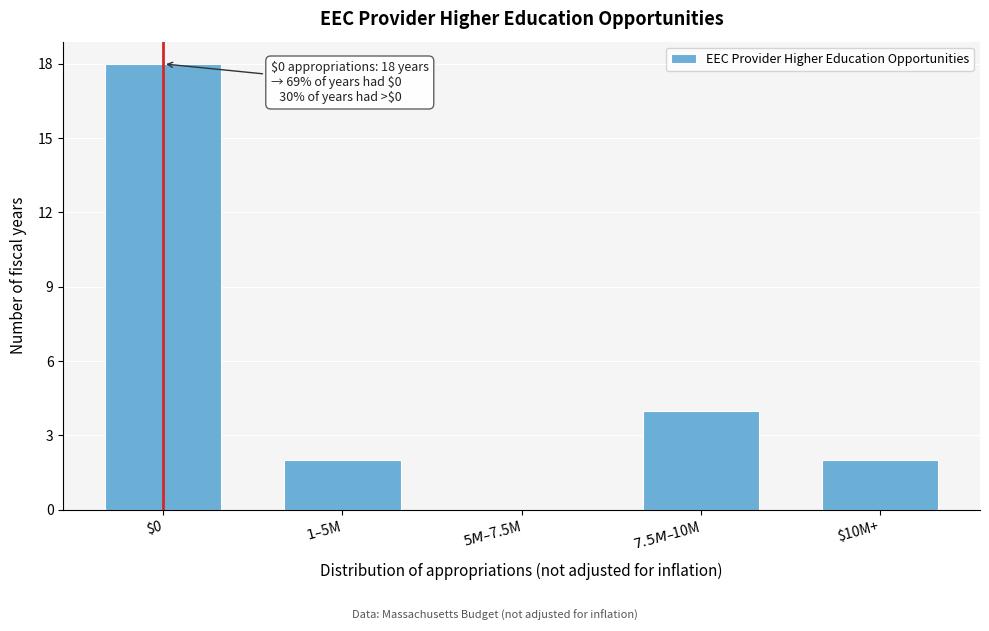

At which category does the chart reach its peak across all series?

$0